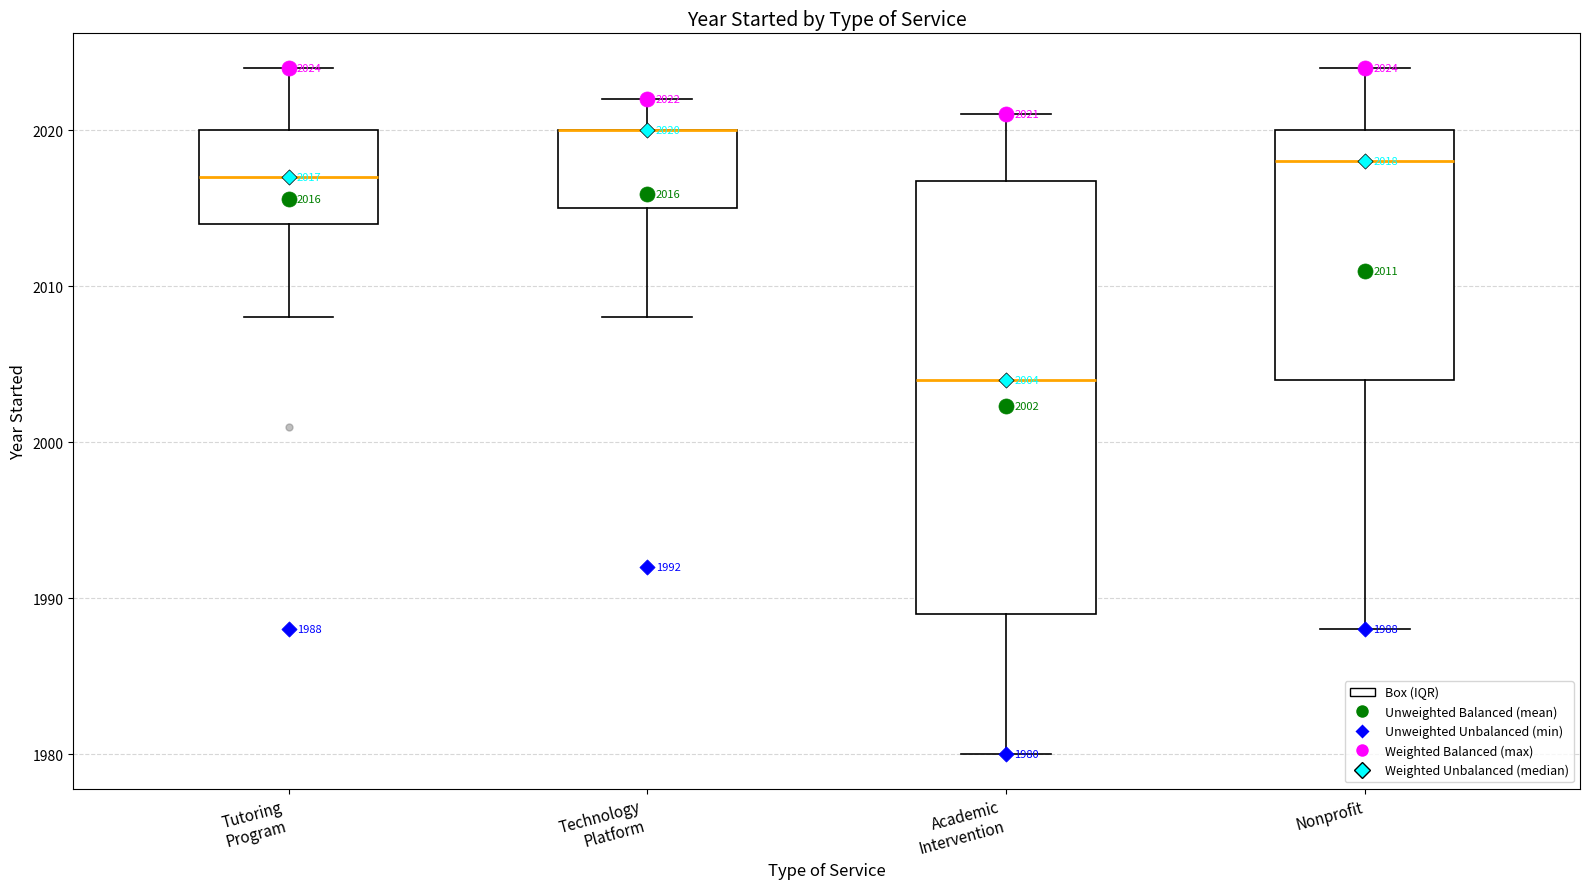

Which box is the tallest, from its lower edge to its upper edge?

Academic Intervention